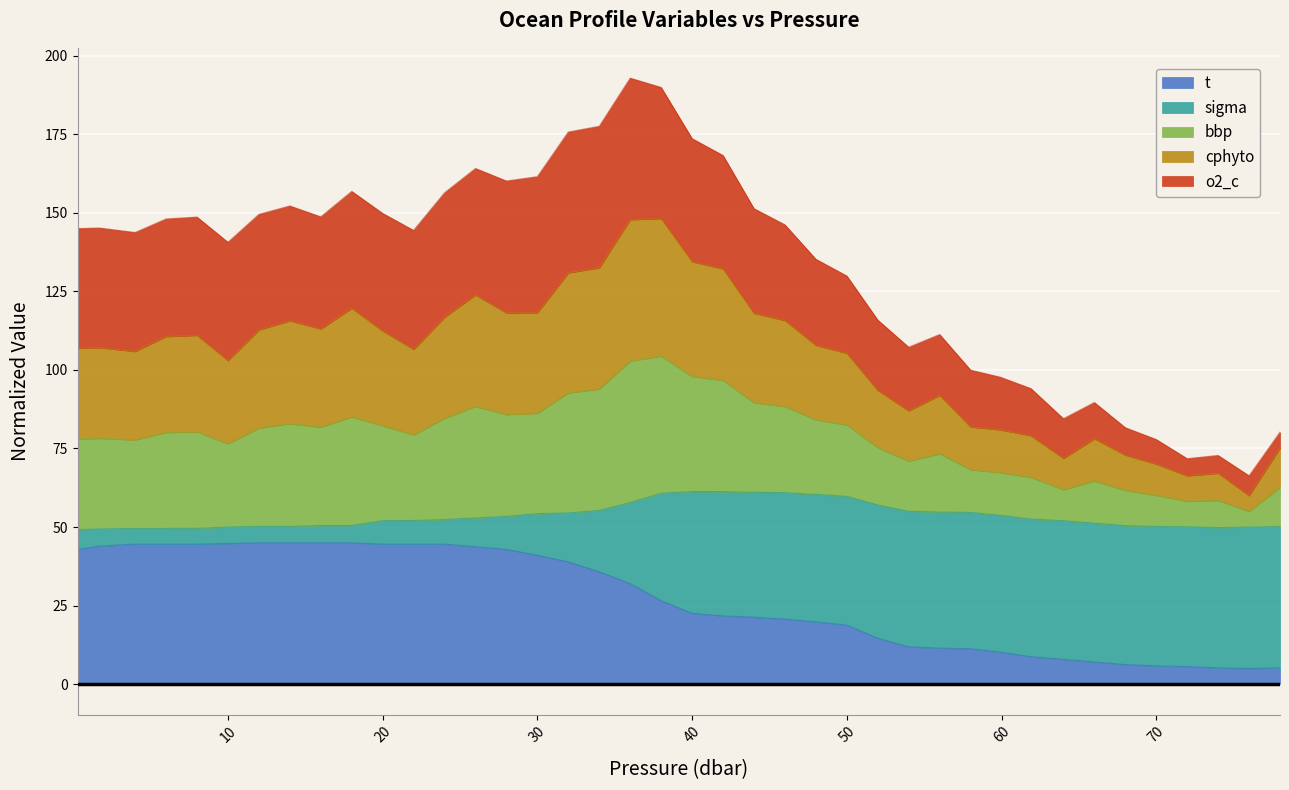

What is the label of the 4th point from the right?

72.0